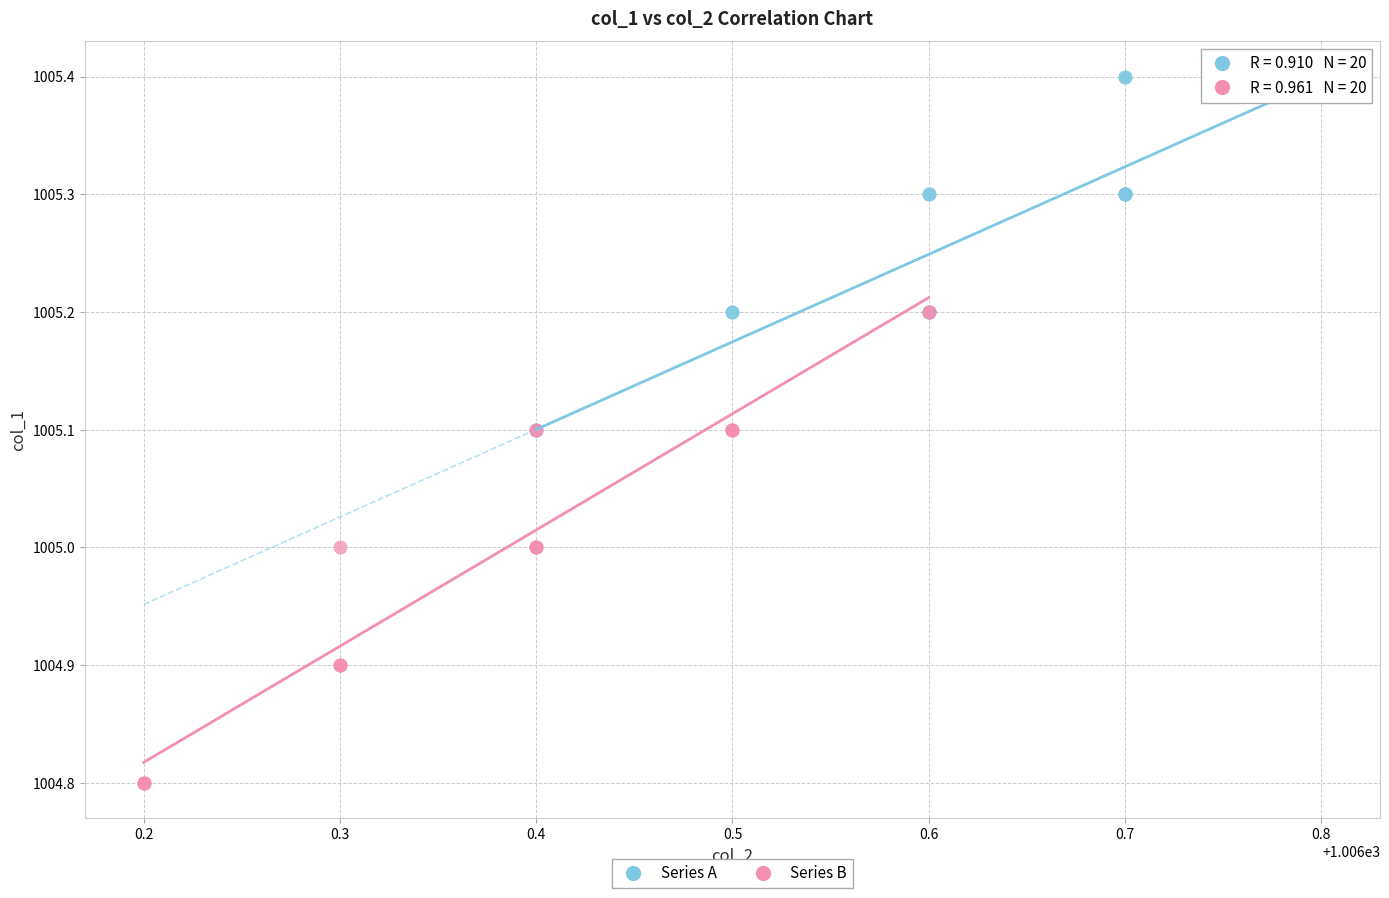

Which series contains the highest Y value?

Series A